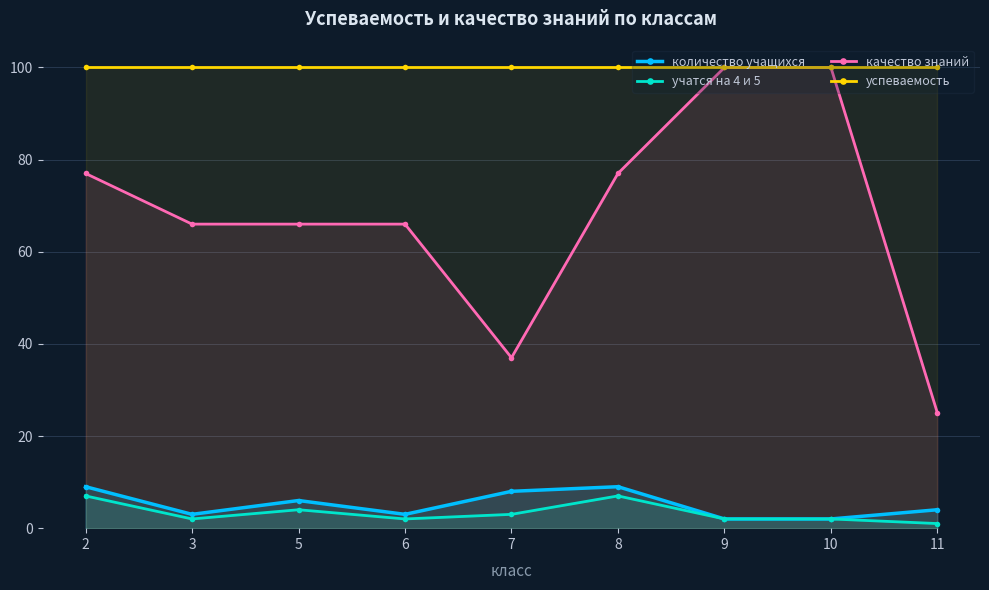

The value of успеваемость at 2 is 41. True or false?

False